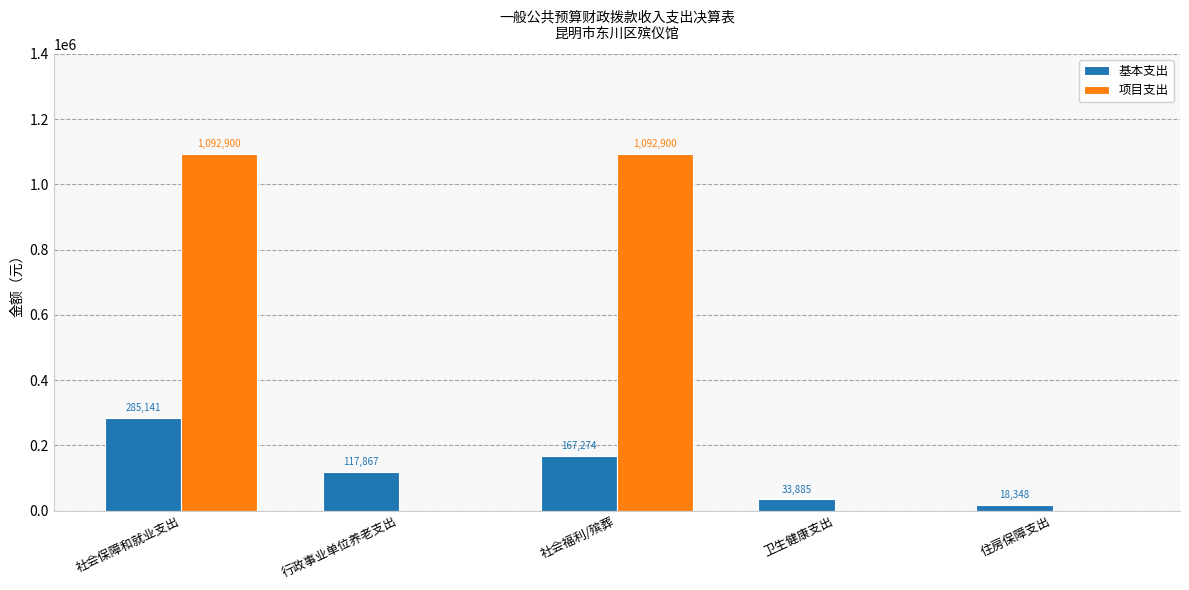

What is the total value across all series at 社会福利/殡葬?

1260174